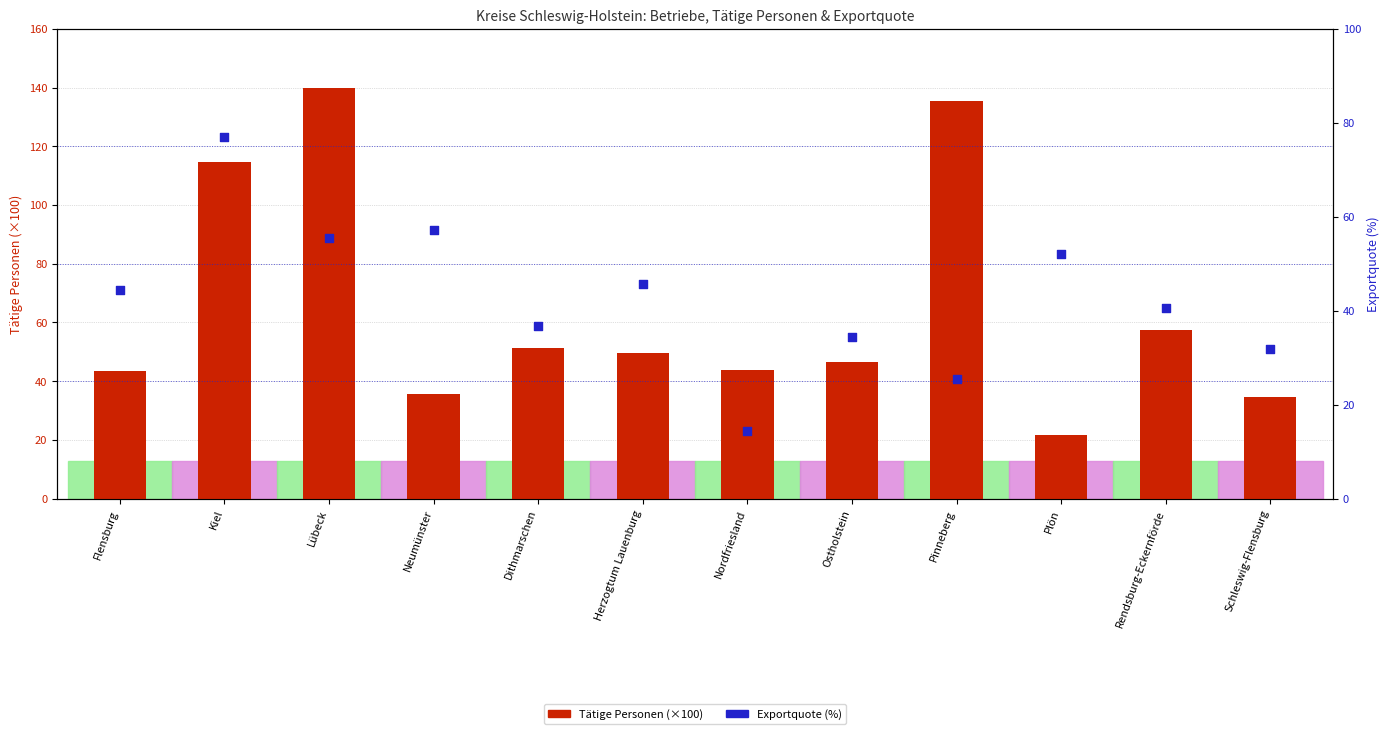

Which series has the largest Y range (max minus min)?

Tätige Personen (×100)